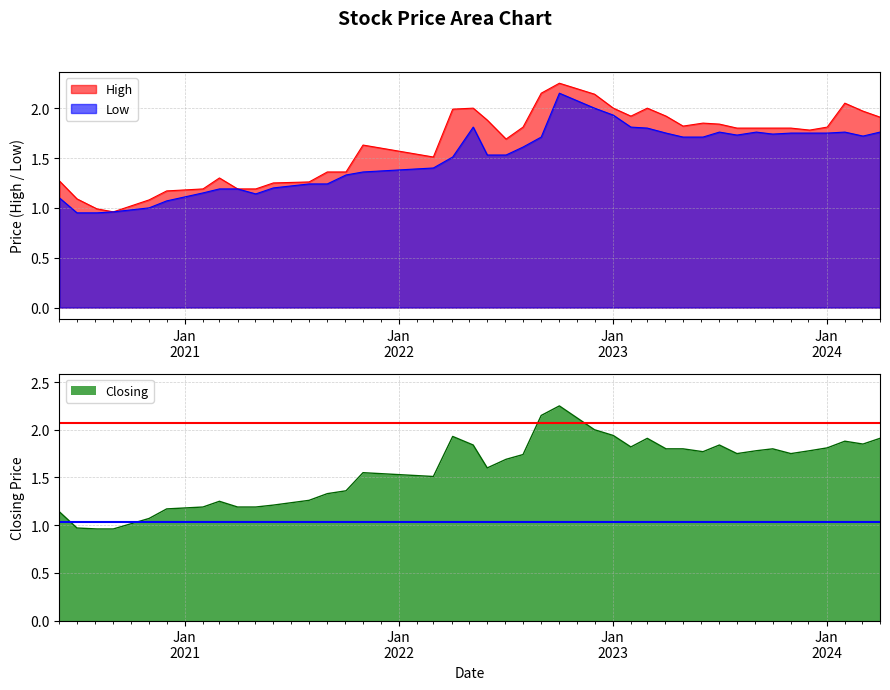

What is the sum of all Low values?

60.5